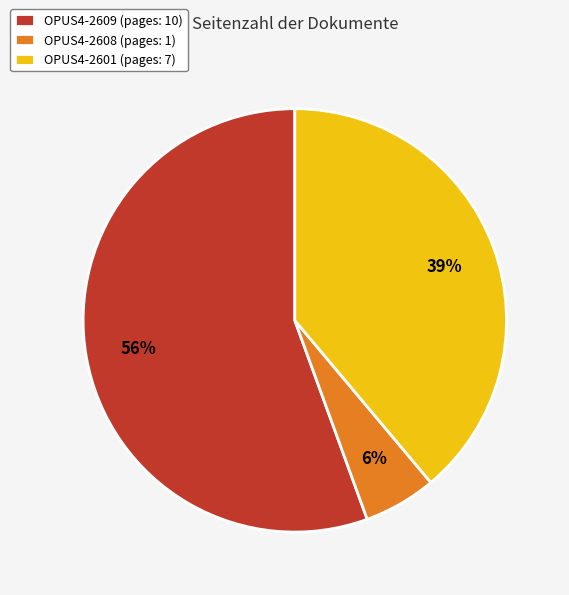

Is the sum of OPUS4-2609 (pages: 10) and OPUS4-2608 (pages: 1) greater than half?

Yes